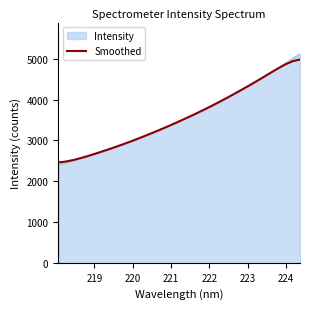

What is the lowest value of the Smoothed series?

2460.0